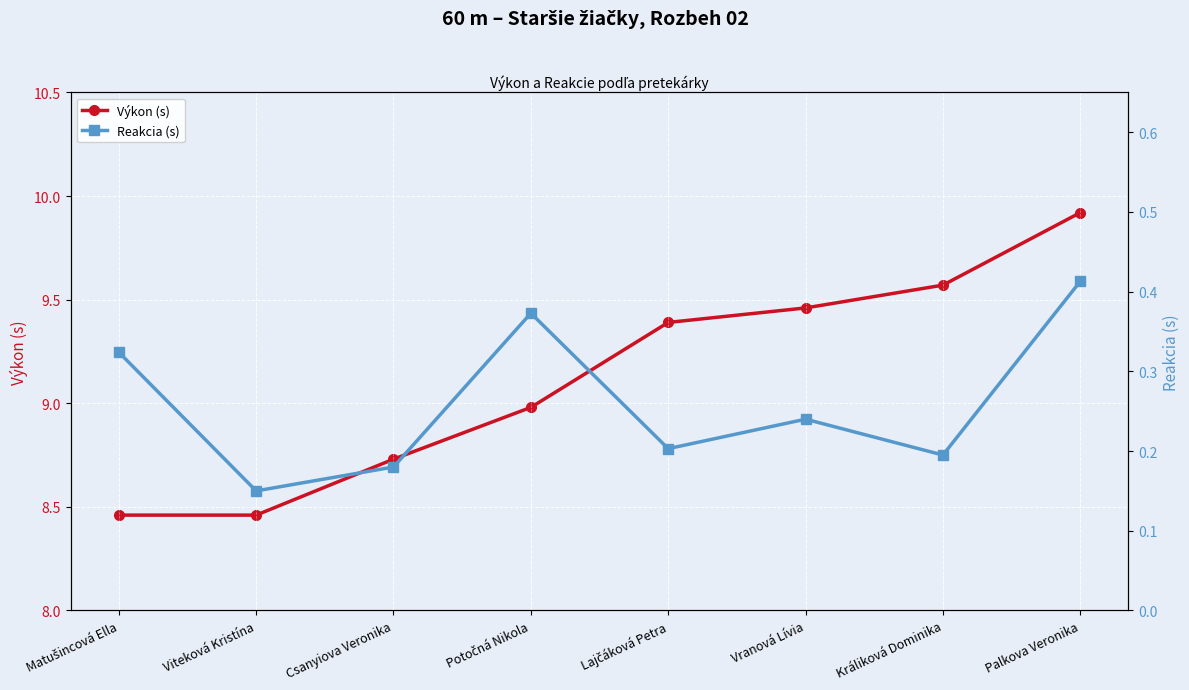

At Viteková Kristína, list the series in order from smallest to largest.

Reakcia (s), Výkon (s)